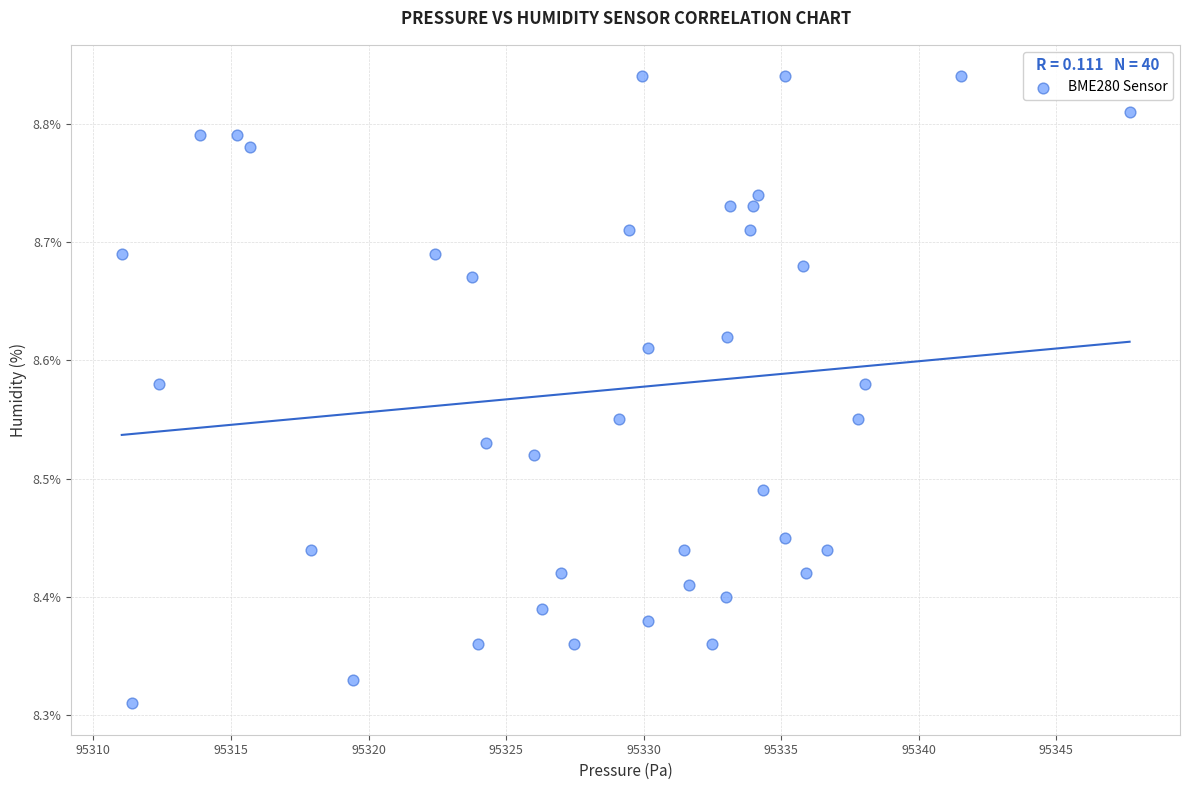

What is the range of X values (max minus min)?

36.6